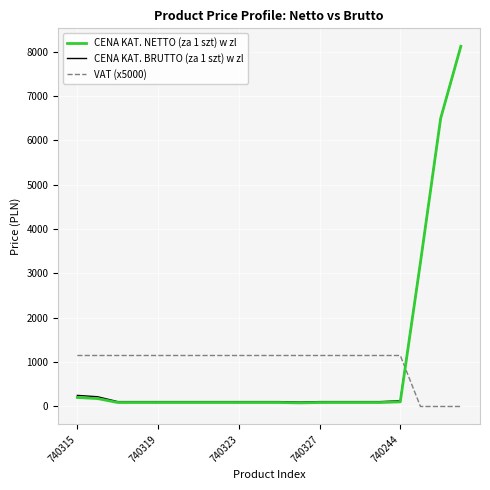

True or false: CENA KAT. NETTO (za 1 szt) w zl and VAT (x5000) intersect in this chart.

True